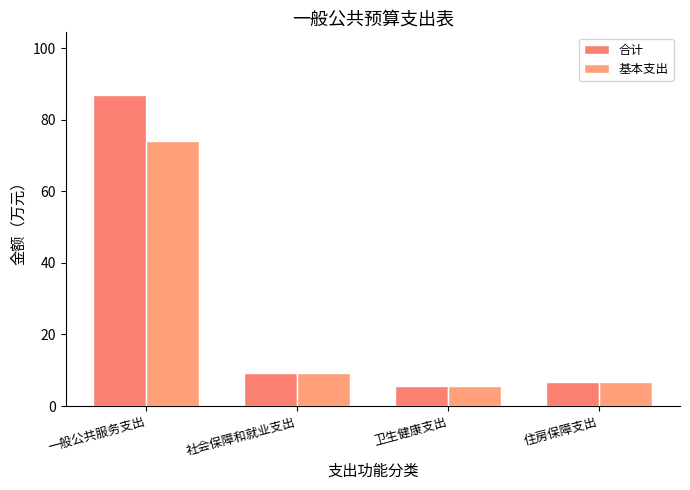

What is the maximum value for 基本支出?

74.0